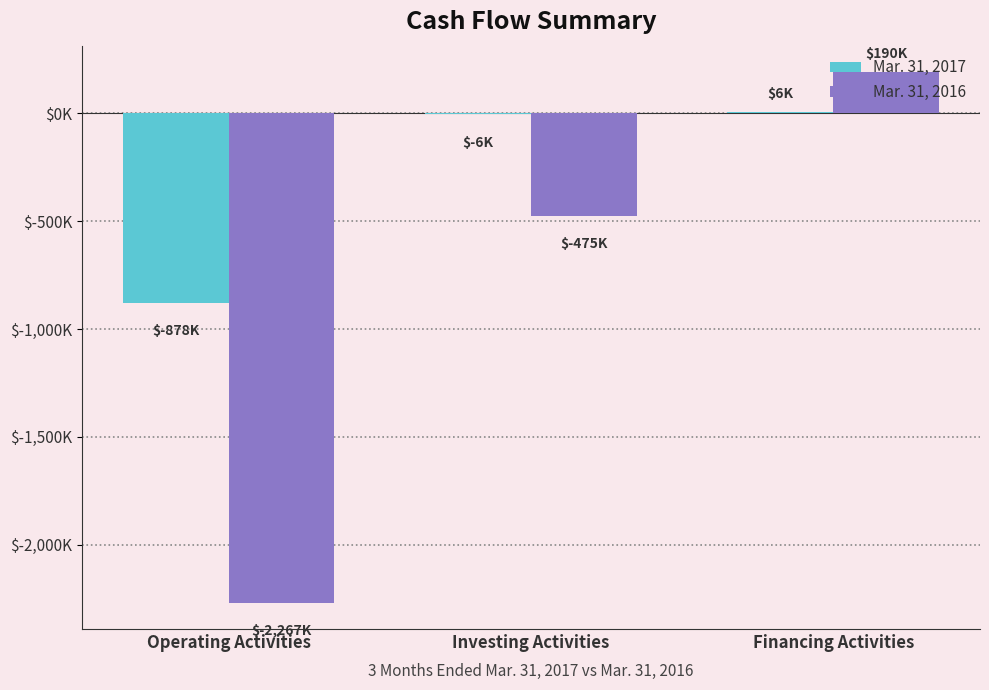

What is the average value of the Mar. 31, 2017 series?

-292667